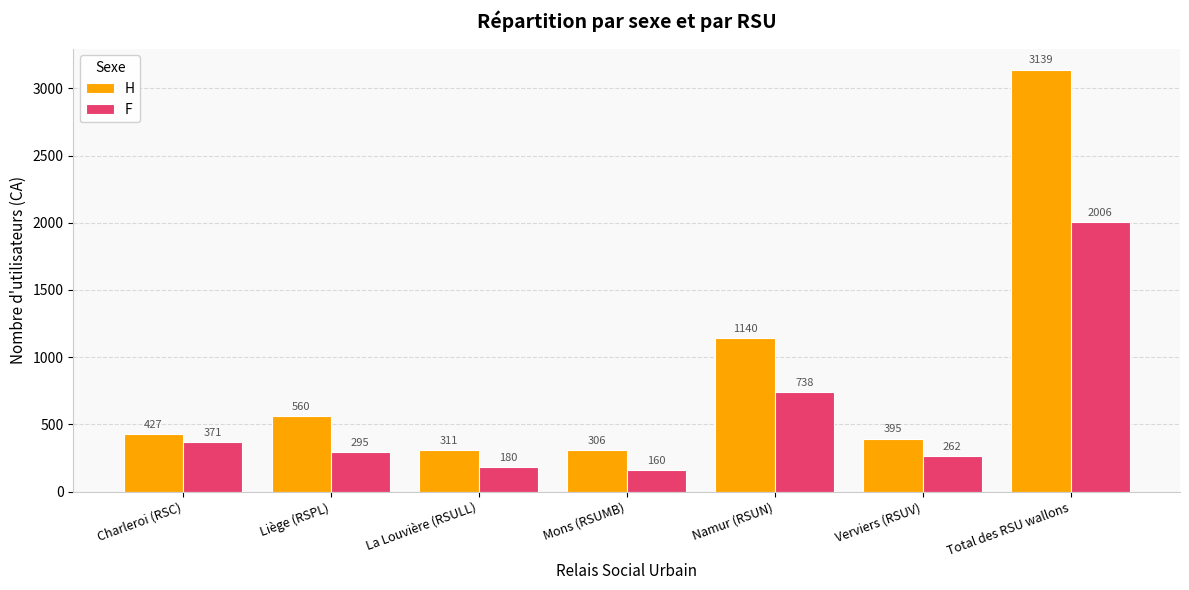

At which category is the sum across all series the highest?

Total des RSU wallons